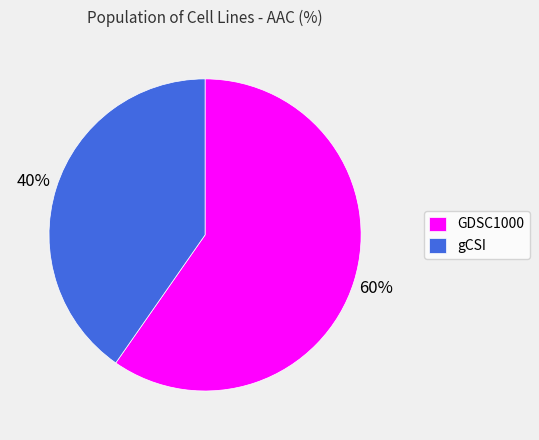

To the nearest percent, what is the average slice percentage?

50%